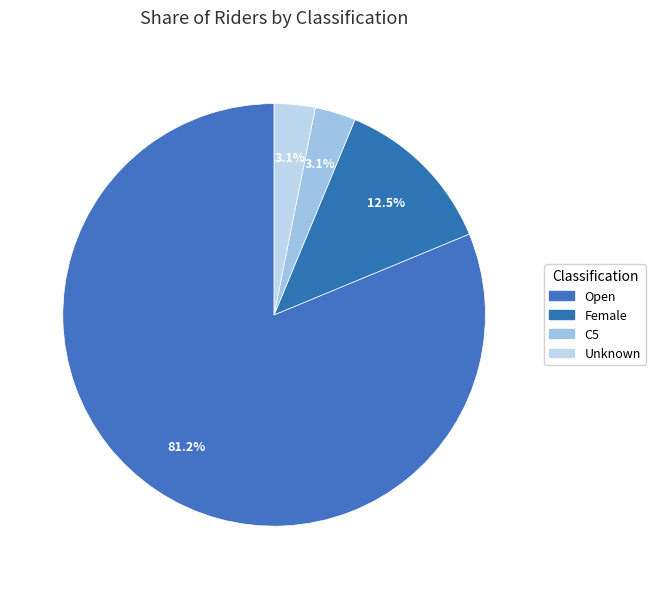

Count the number of slices in the pie.

4